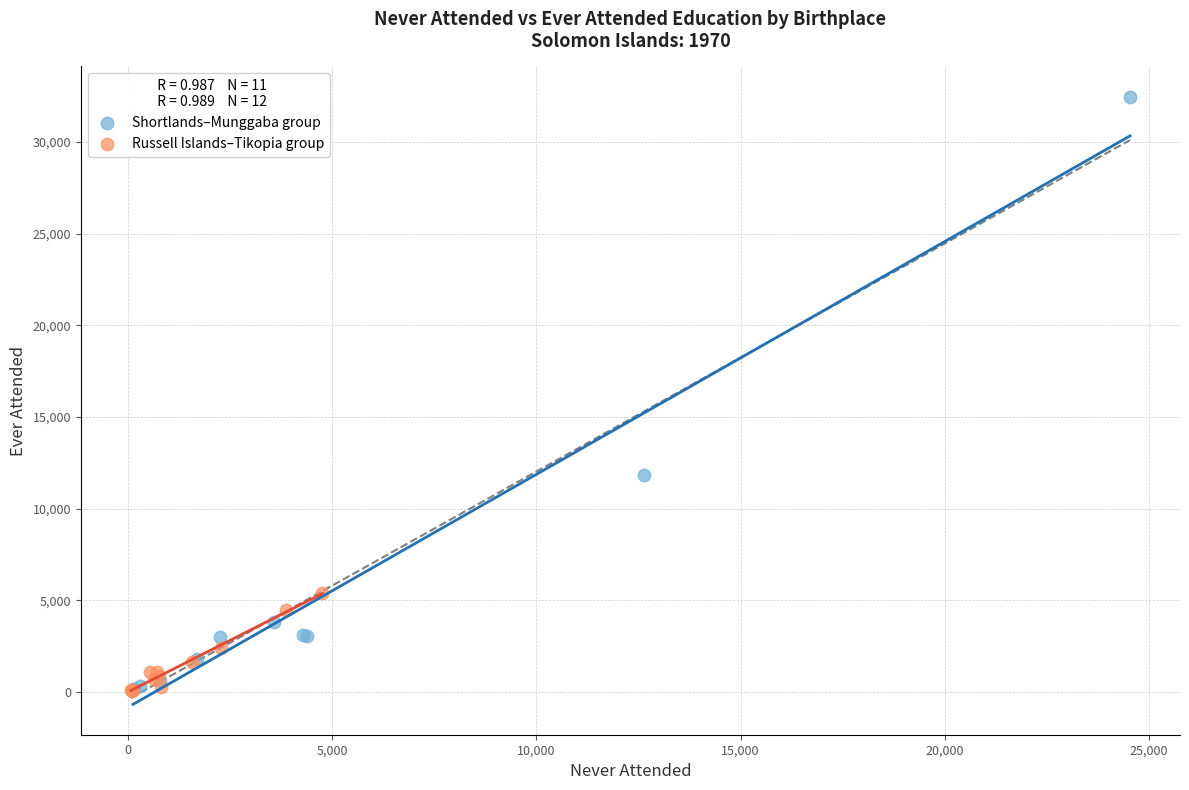

Which series has the largest Y range (max minus min)?

Shortlands–Munggaba group